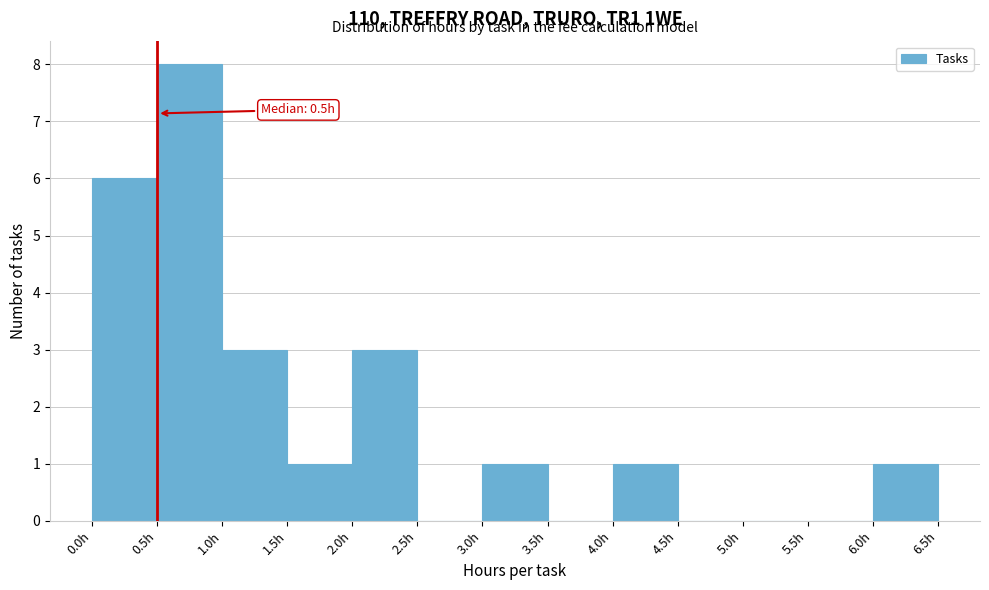

Which range on the x-axis has the tallest bar?

0.5 to 1.0